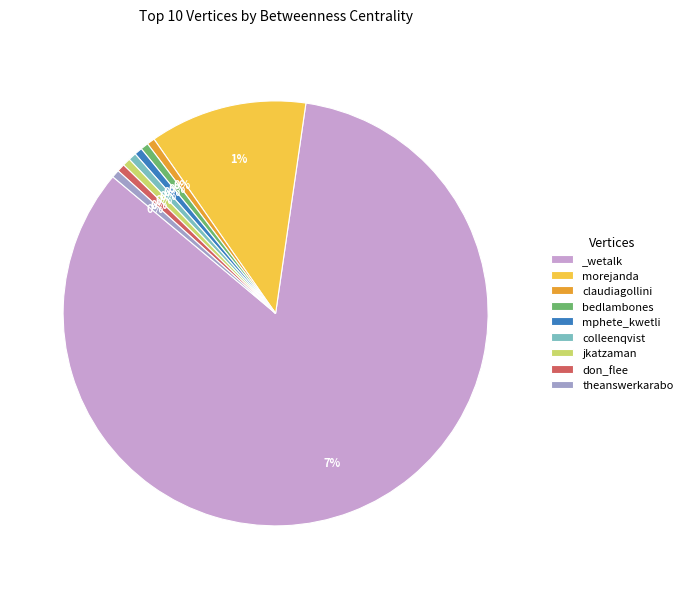

How many segments does this pie chart have?

9